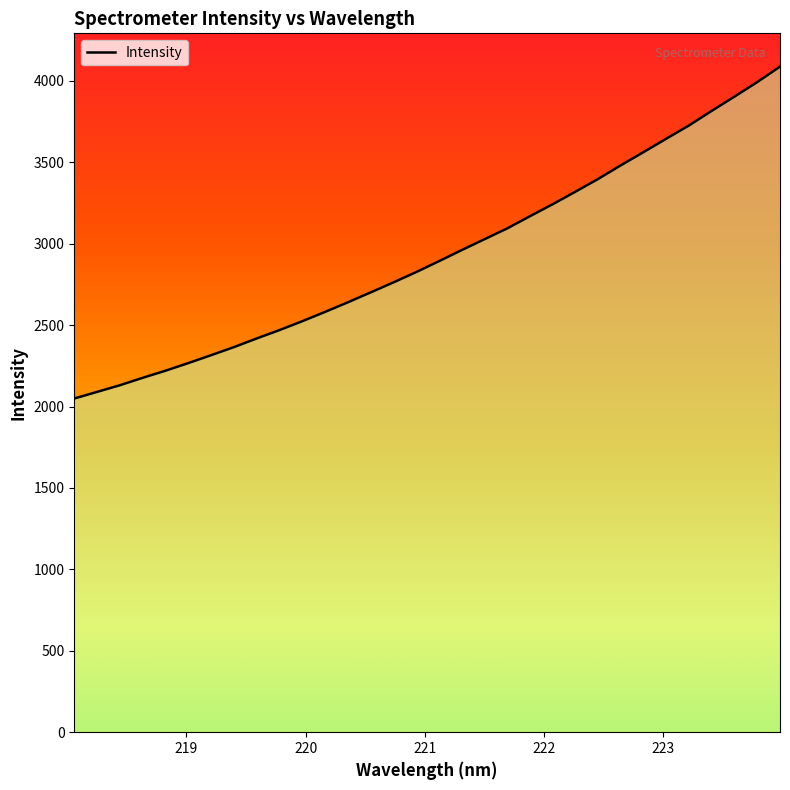

What is the maximum value shown in the chart?

4088.1